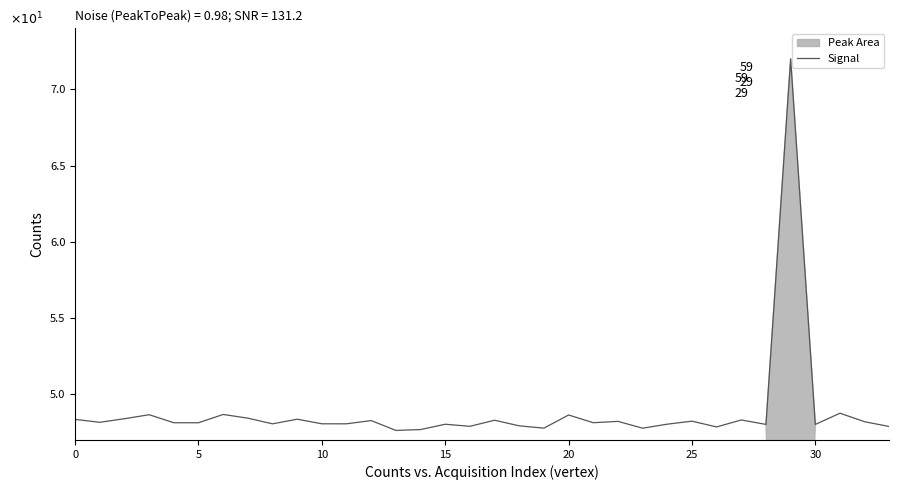

What is the label of the 16th point from the right?

18